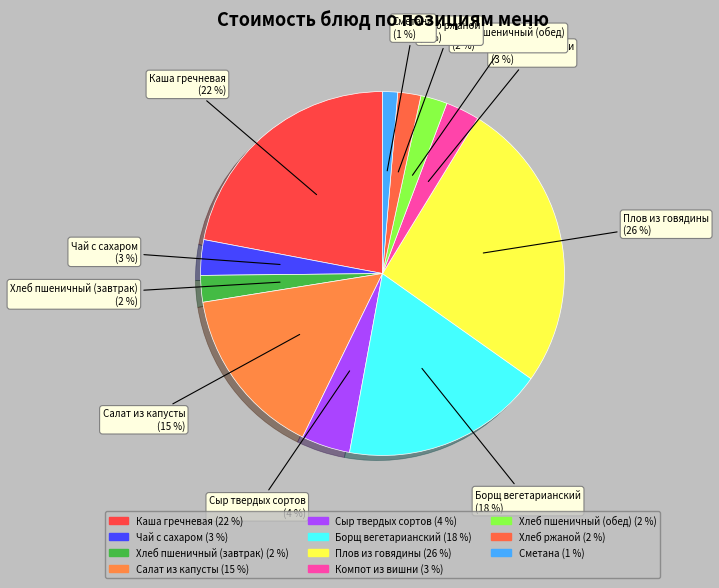

Is it true that Хлеб ржаной is 2% of the pie?

True